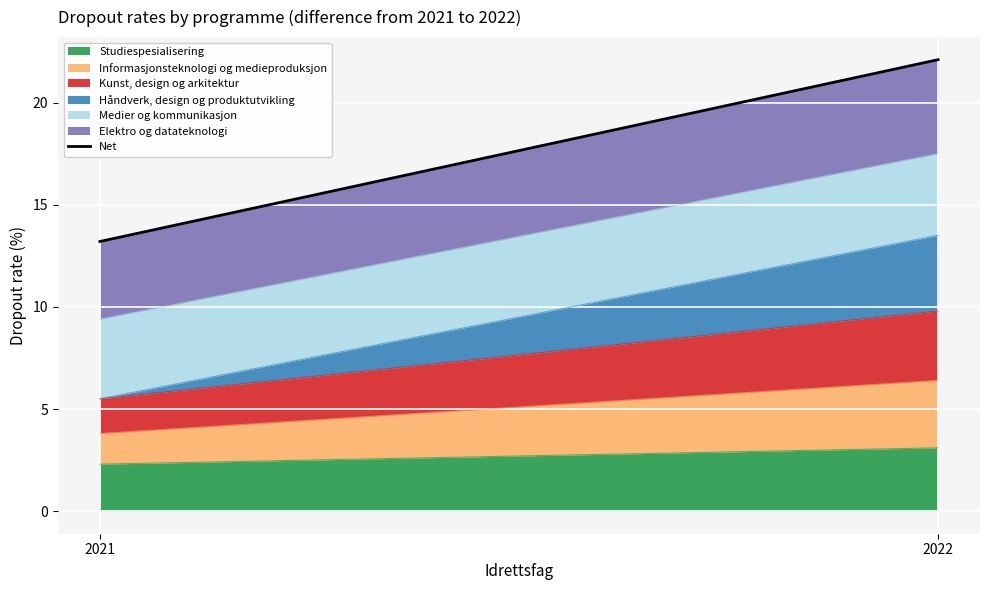

List the labels in order of value, smallest first.

2021, 2022